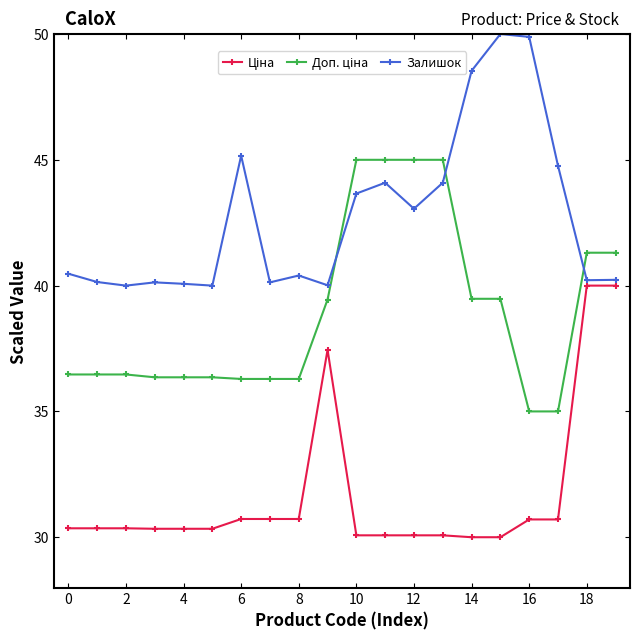

Which series has the largest total across all categories?

Залишок